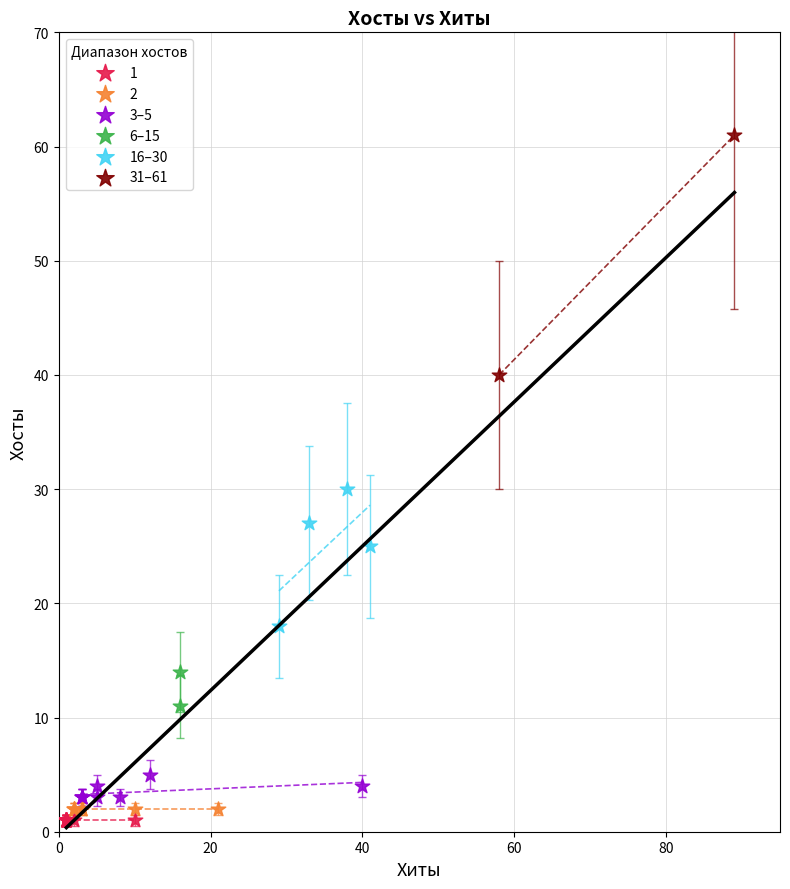

Which series reaches the maximum Y coordinate?

31–61